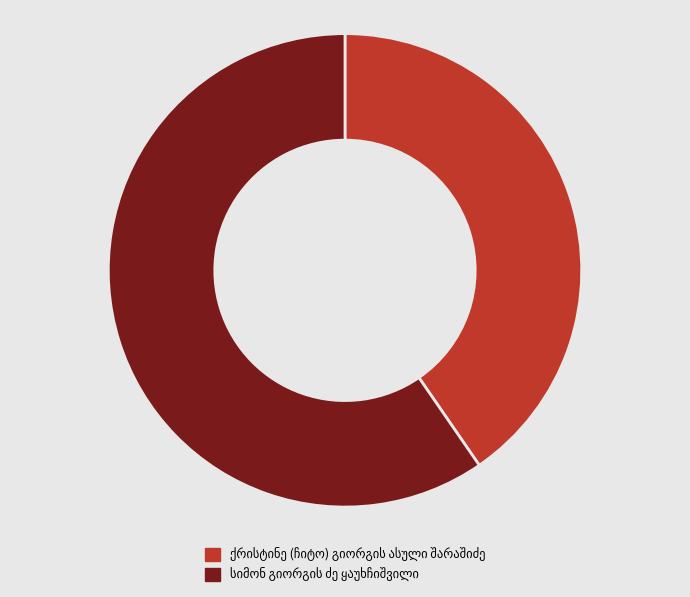

Does any single category account for the majority?

Yes